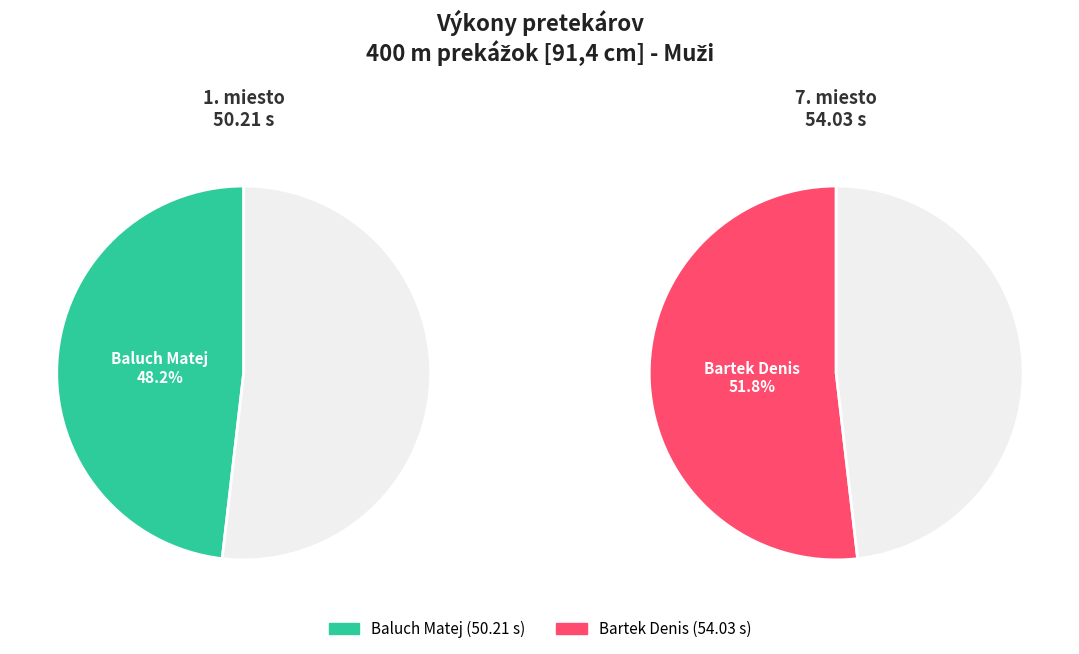

To the nearest percent, what is the difference between the Bartek Denis and Baluch Matej slice percentages?

4%